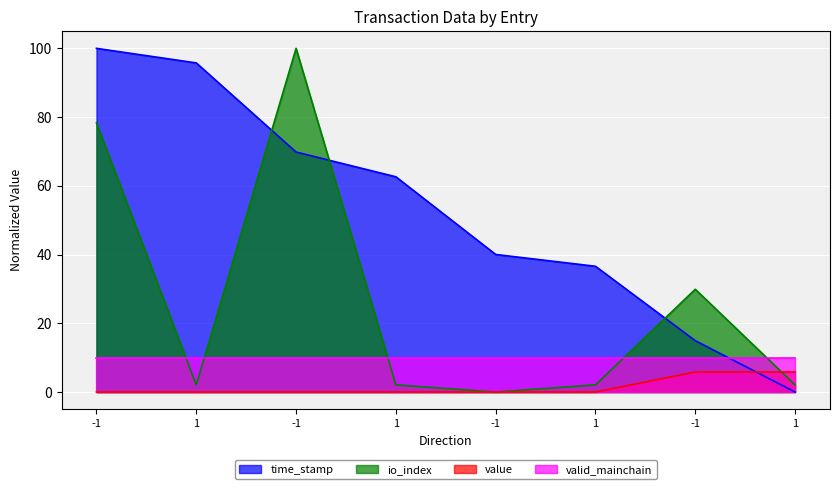

What is the maximum value for value?

5.8